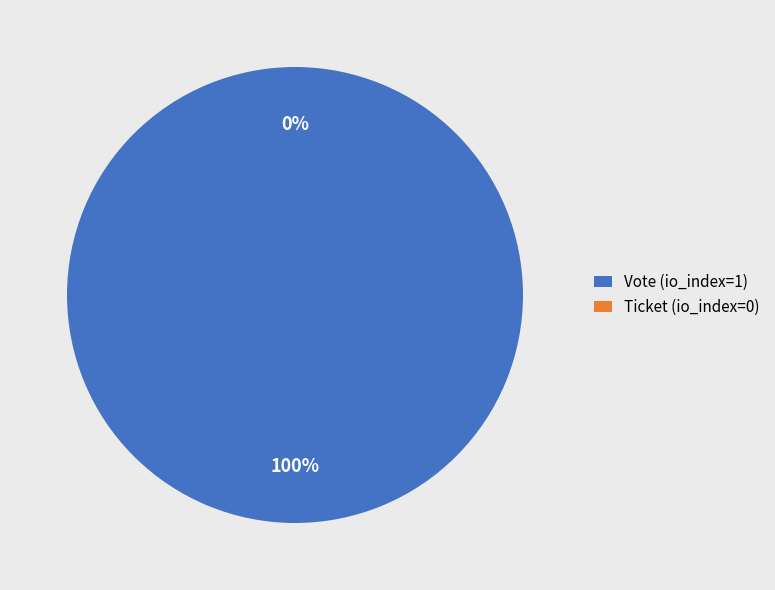

To the nearest percent, what is the combined percentage of Vote (io_index=1) and Ticket (io_index=0)?

100%